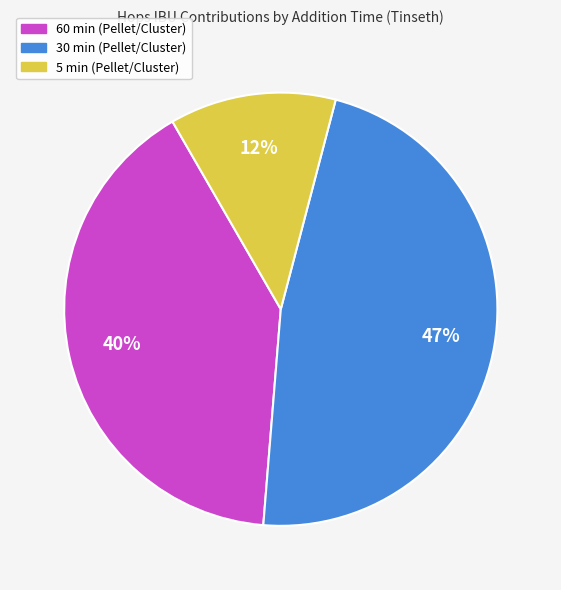

Rank the categories by value from highest to lowest.

30 min (Pellet/Cluster), 60 min (Pellet/Cluster), 5 min (Pellet/Cluster)